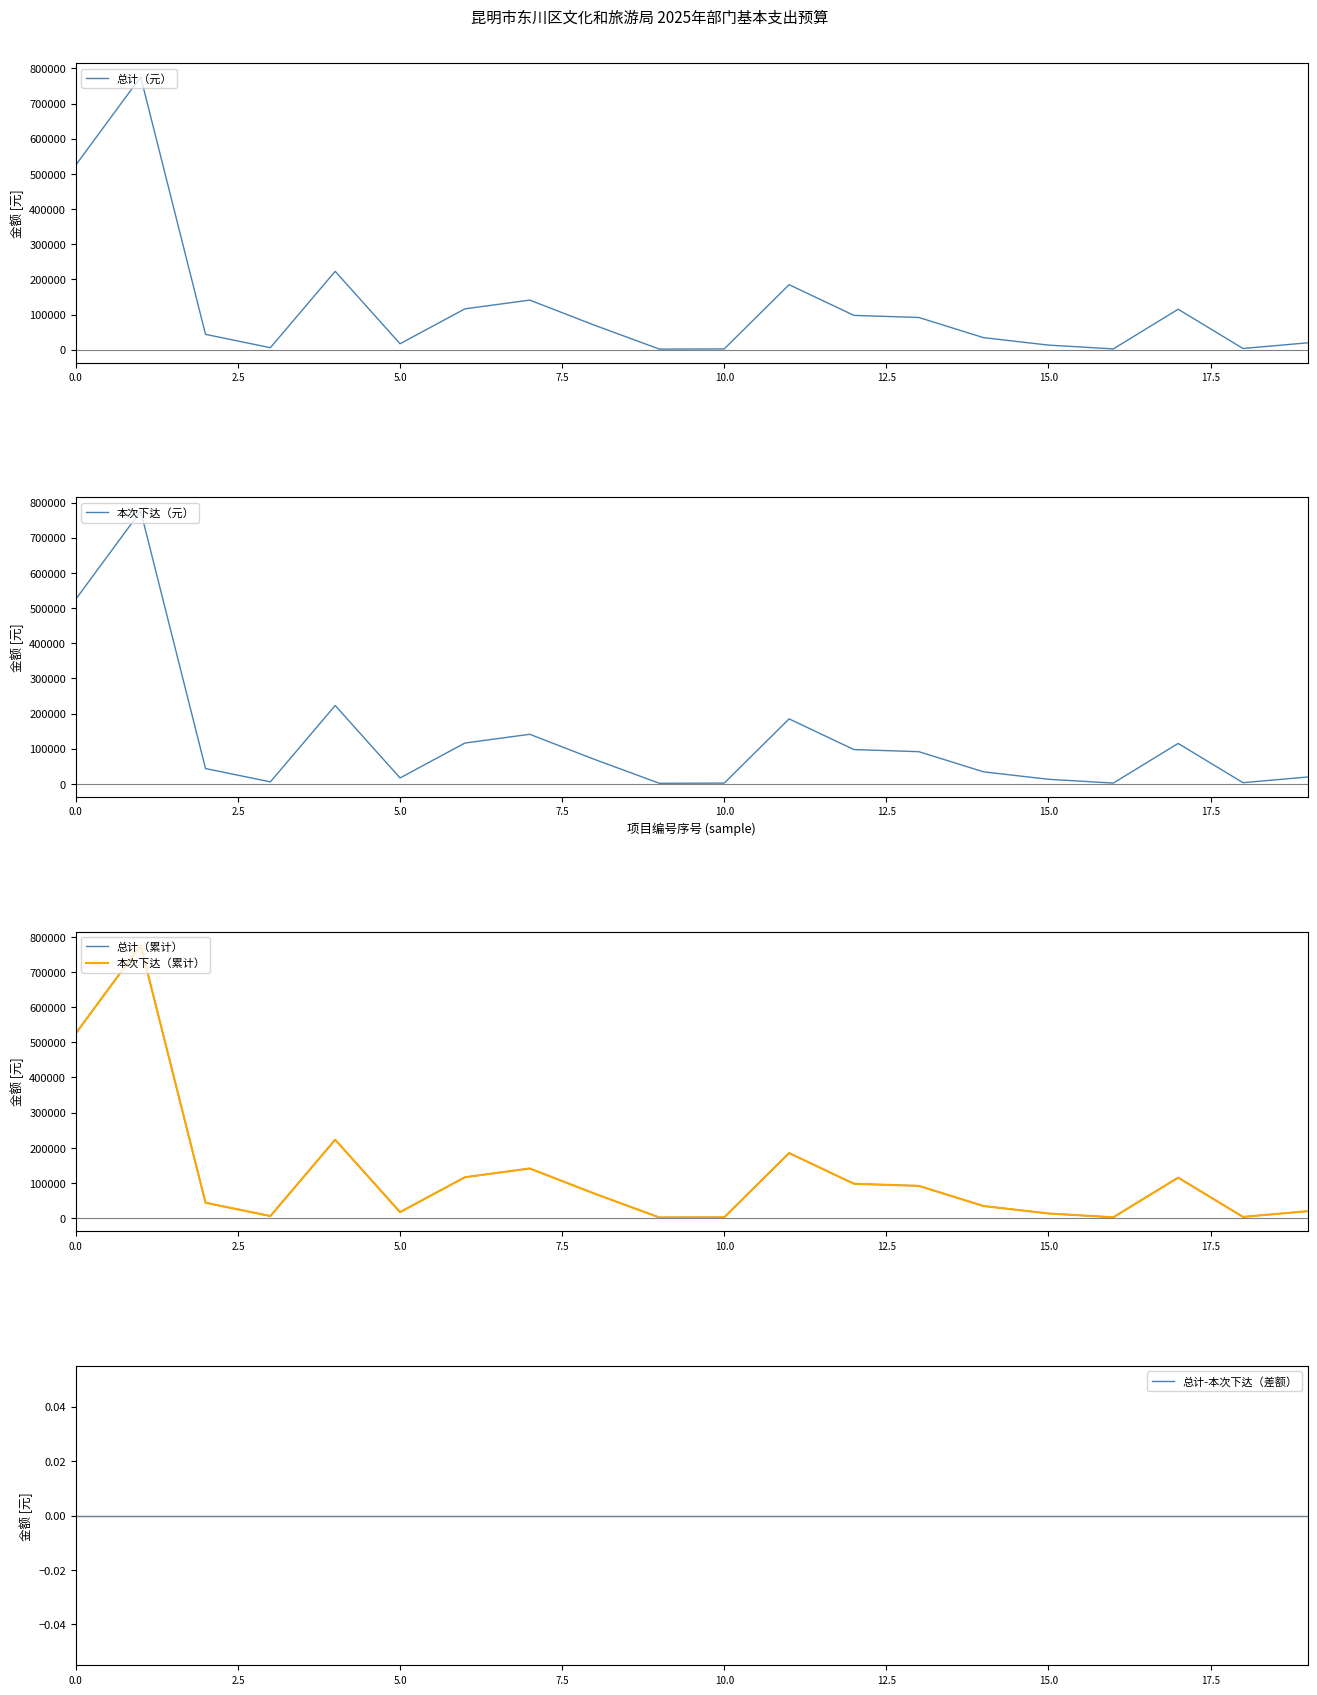

How many distinct data groups are displayed?

5